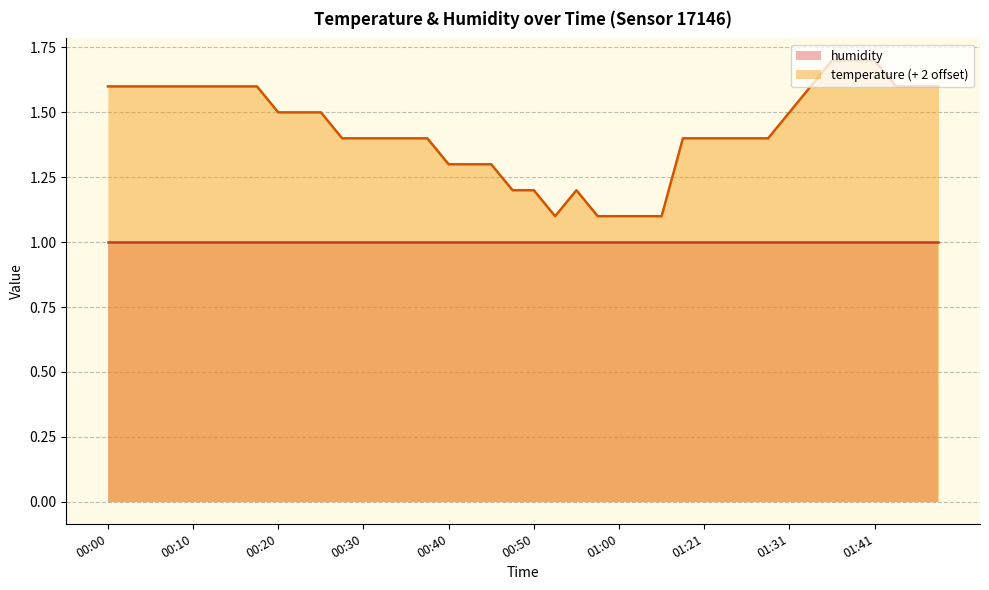

What is the change in value from 00:43 to 01:26?

+0.1